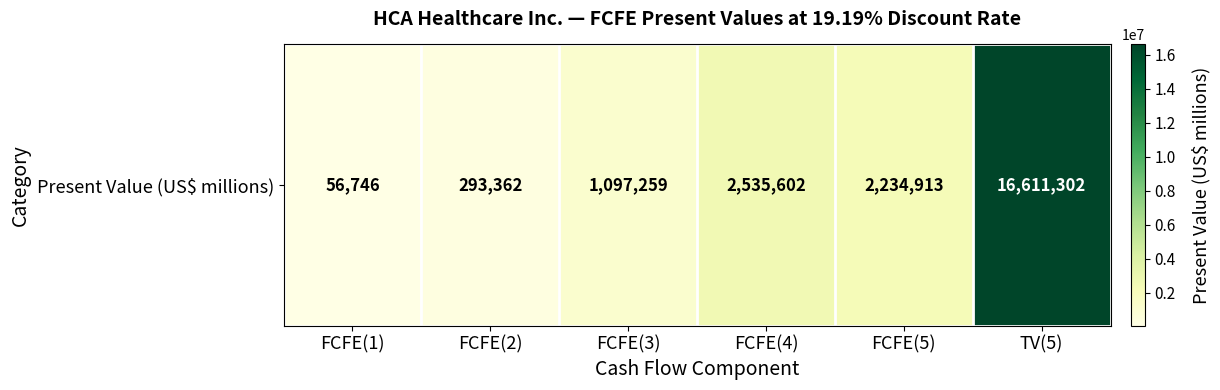

Reading right to left, what are all the values shown in this chart?

16611302	2234913	2535602	1097259	293362	56746